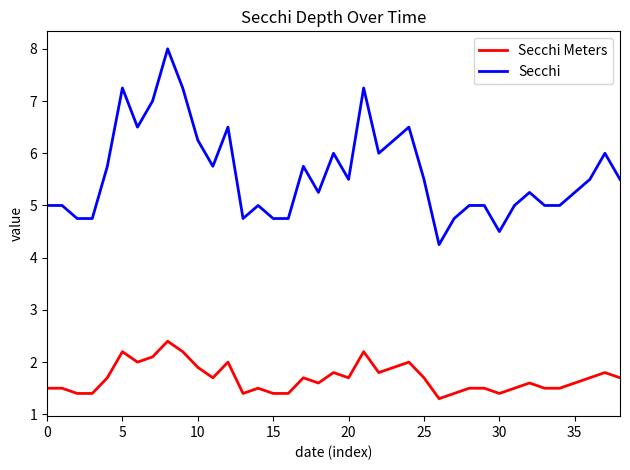

Which series has the widest spread of values?

Secchi